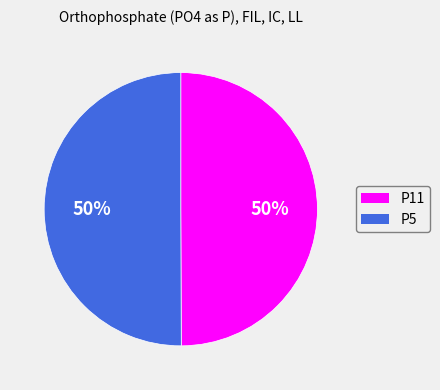

Is the sum of P11 and P5 greater than half?

Yes